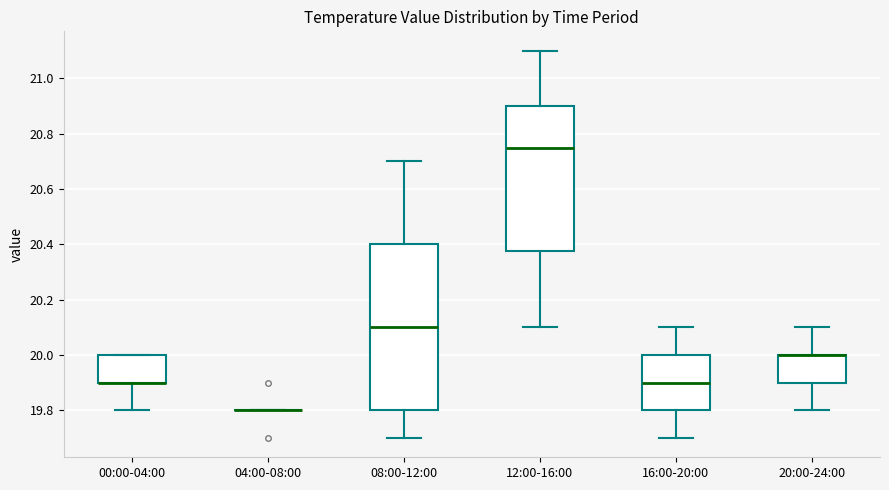

Reading left to right, transcribe this box plot: for each box, give where its median line is, the range the box spans, and where its two whiskers end, as read against the y-axis. The values are not printed on the chart, so give them approximately, as read against the axis.

00:00-04:00: median 19.90 (drawn on the box's lower edge), box 19.90 to 20.00, whiskers 19.80 to 20.00
04:00-08:00: box collapsed to a line at 19.80, whiskers 19.80 to 19.80
08:00-12:00: median 20.10, box 19.80 to 20.40, whiskers 19.70 to 20.70
12:00-16:00: median 20.76, box 20.38 to 20.90, whiskers 20.10 to 21.10
16:00-20:00: median 19.90, box 19.80 to 20.00, whiskers 19.70 to 20.10
20:00-24:00: median 20.00 (drawn on the box's upper edge), box 19.90 to 20.00, whiskers 19.80 to 20.10